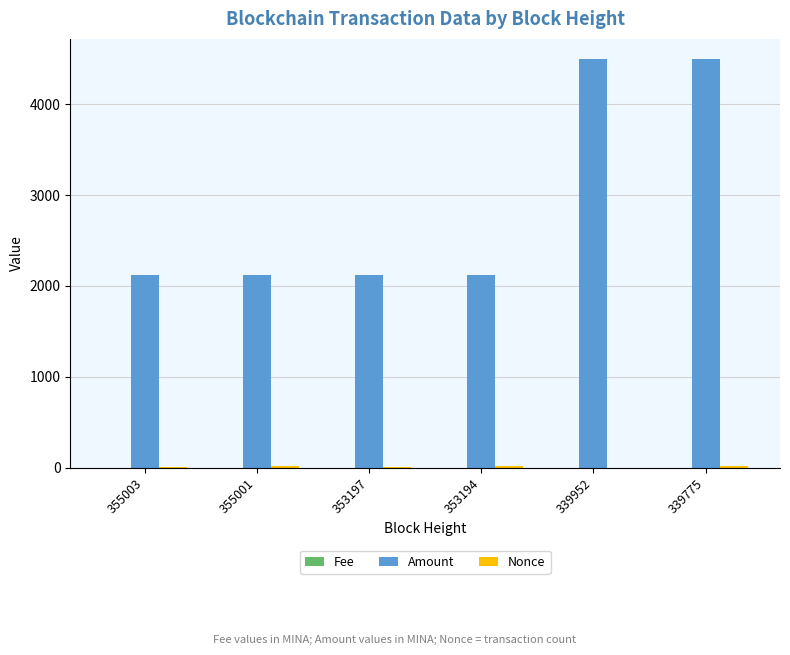

What is the sum of all Amount values?

17464.3